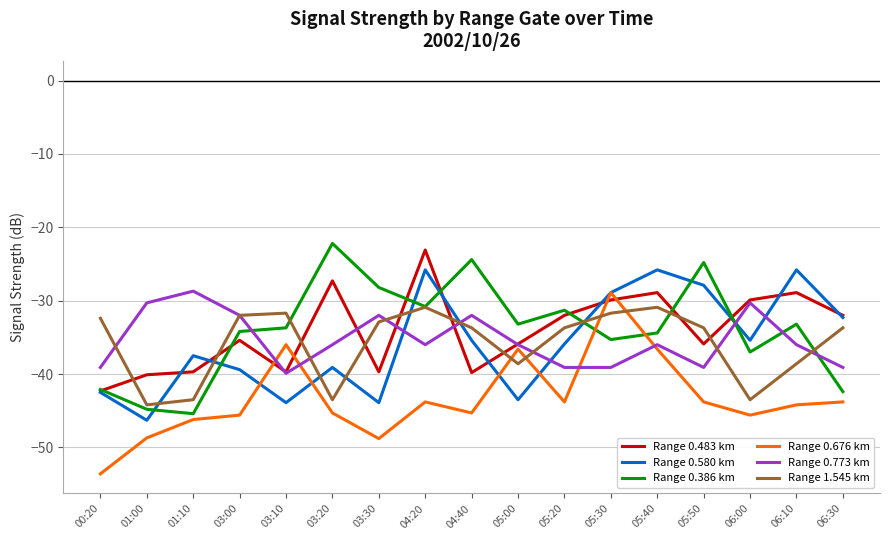

Is the value of Range 0.580 km at 05:40 greater than the value of Range 0.386 km at 01:00?

Yes